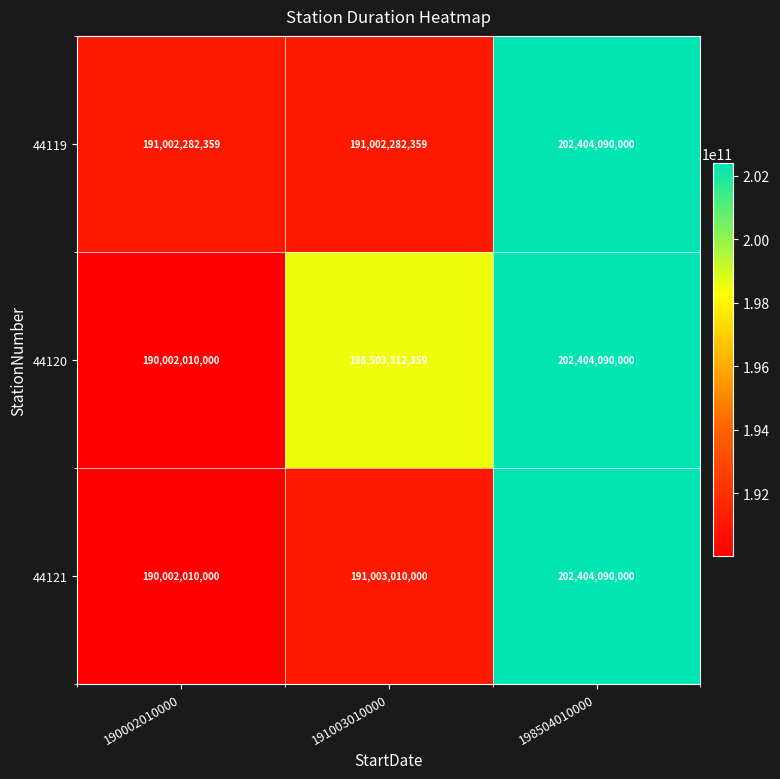

The 44121 series shows 191003010000 at 191003010000. True or false?

True